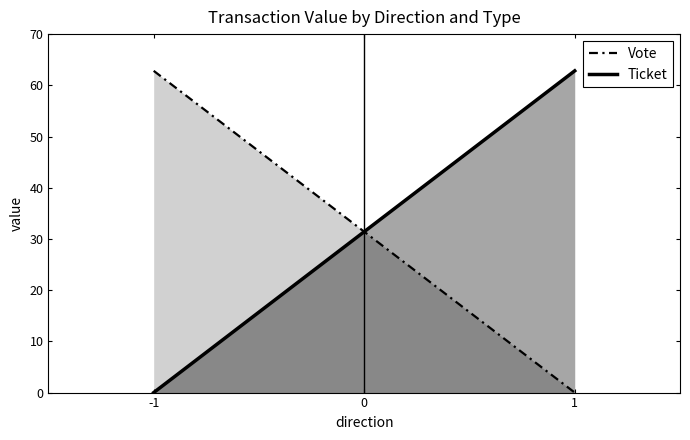

Which has a higher value, 1 or -1?

-1